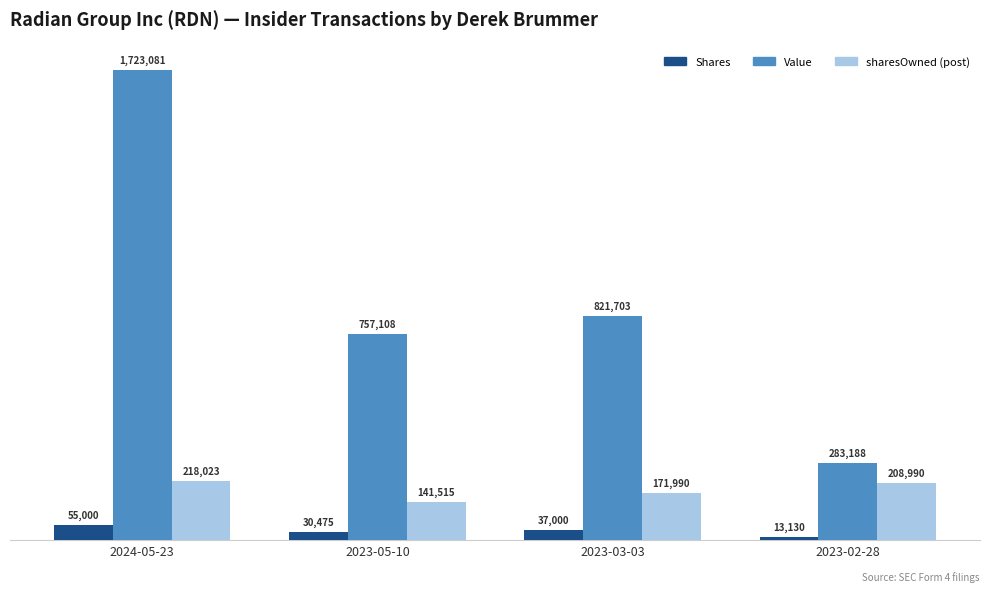

Reading right to left, extract all data points from this chart.

transactionShares: 2023-02-28=13130	2023-03-03=37000	2023-05-10=30475	2024-05-23=55000
transactionValue: 2023-02-28=283188	2023-03-03=821703	2023-05-10=757108	2024-05-23=1723081
sharesOwnedFollowingTransaction: 2023-02-28=208990	2023-03-03=171990	2023-05-10=141515	2024-05-23=218023